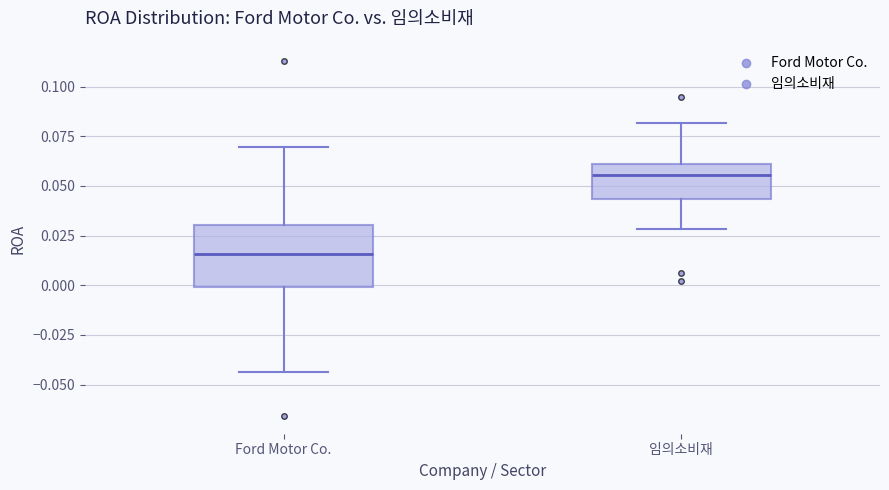

Reading left to right, read every box against the y-axis: the position of its median line, the range the box covers, and the ends of its whiskers. The values are not printed on the chart, so give them approximately, as read against the axis.

Ford Motor Co.: median 0.015, box 0.000 to 0.030, whiskers -0.045 to 0.070
임의소비재: median 0.055, box 0.045 to 0.060, whiskers 0.030 to 0.080